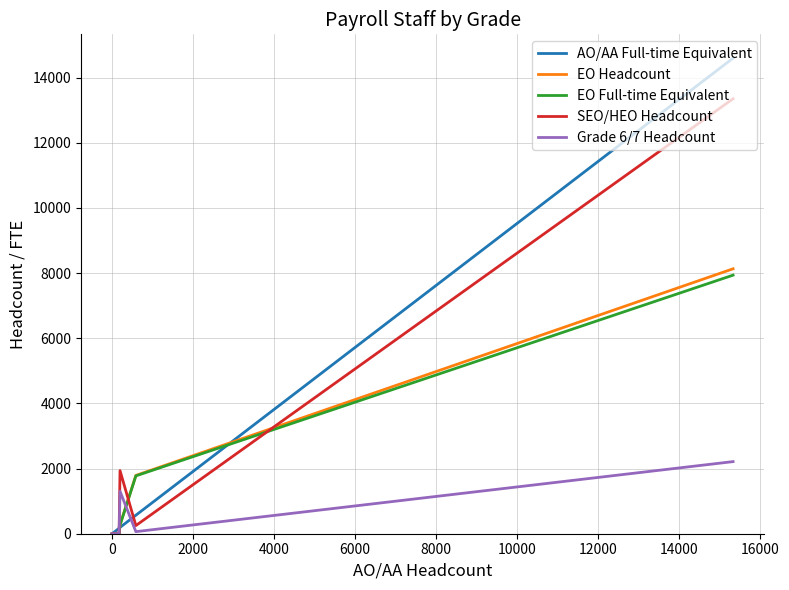

Which series has the largest range (max minus min)?

AO/AA Full-time Equivalent